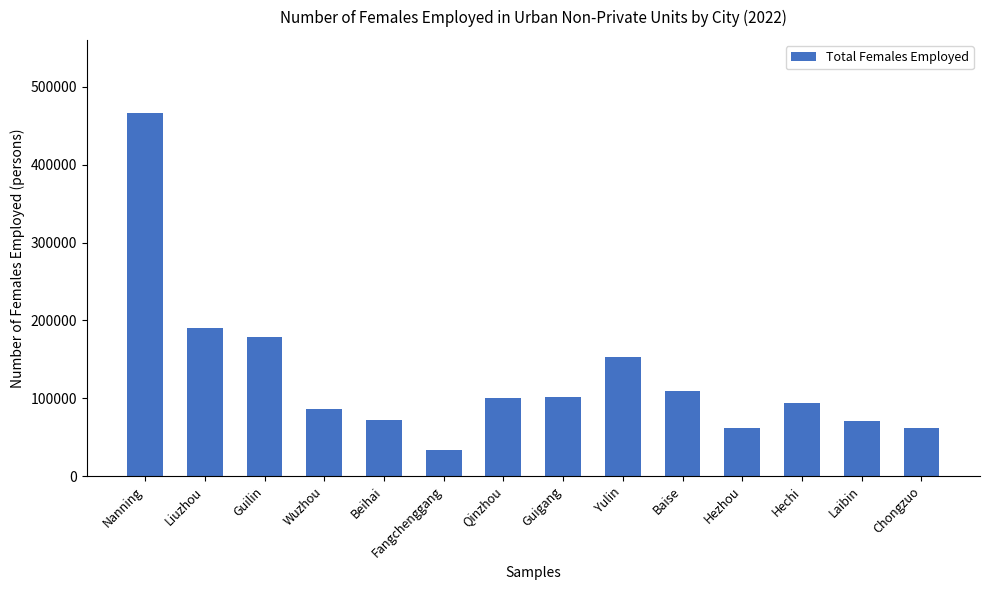

What is the difference between the values at Hezhou and Chongzuo?

536.0